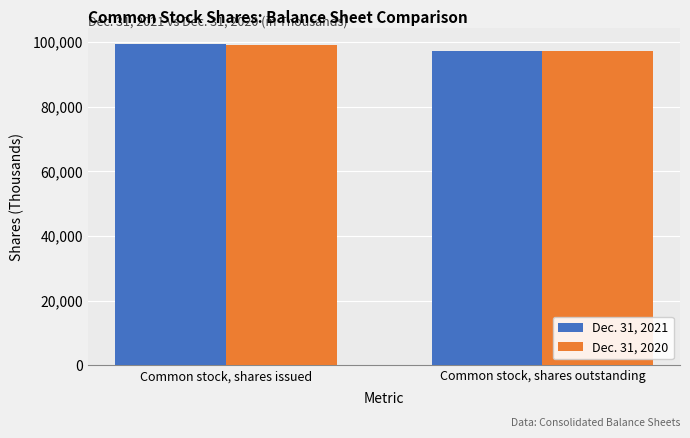

What is the minimum value shown in the chart?

97127